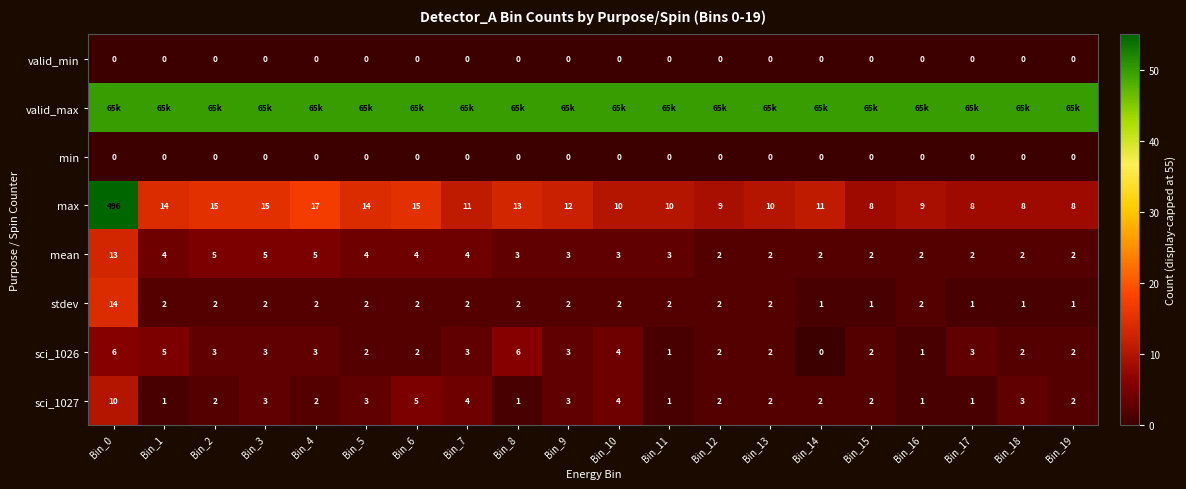

At which label does mean first exceed 3?

Bin_0